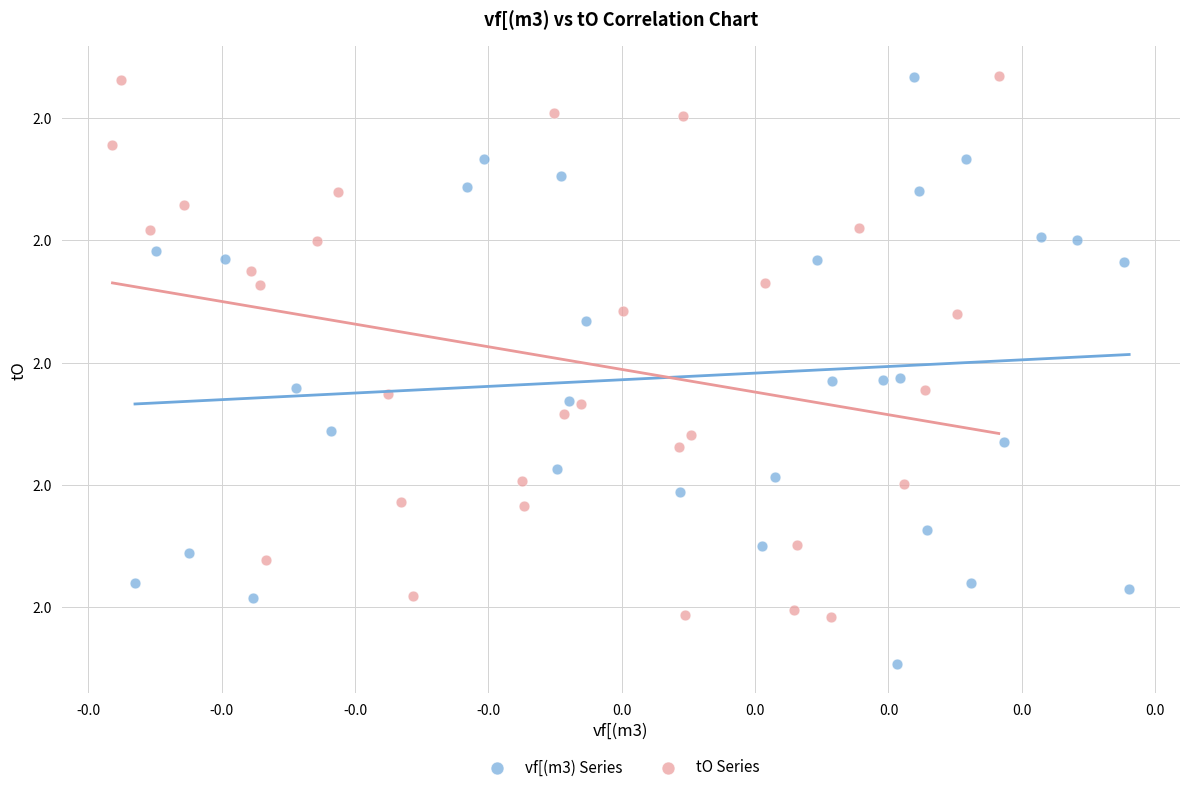

What are all the series names shown in the legend?

vf[(m3) Series, tO Series